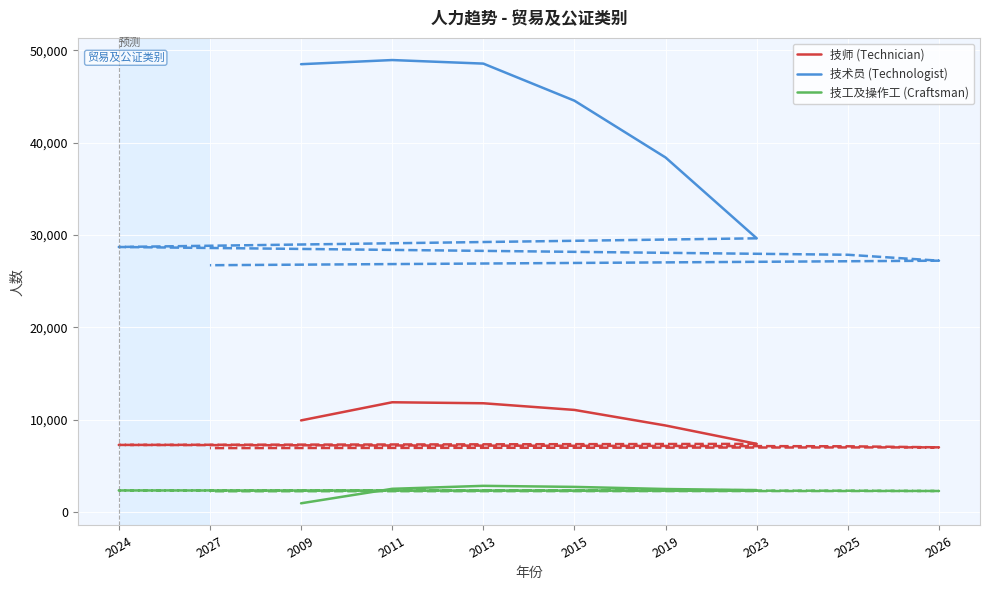

What is the sum of all 技工及操作工 (Craftsman) values?

13884